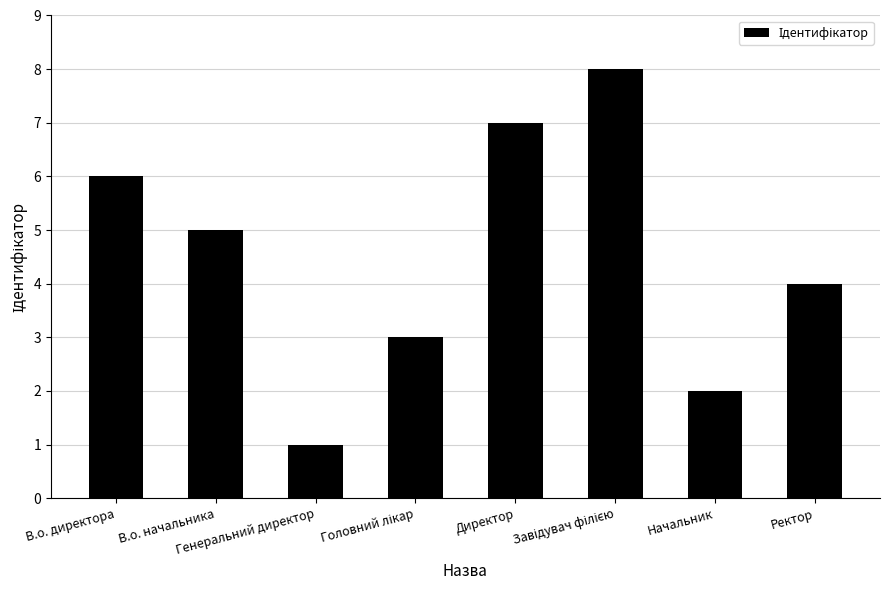

What is the sum of all values?

36